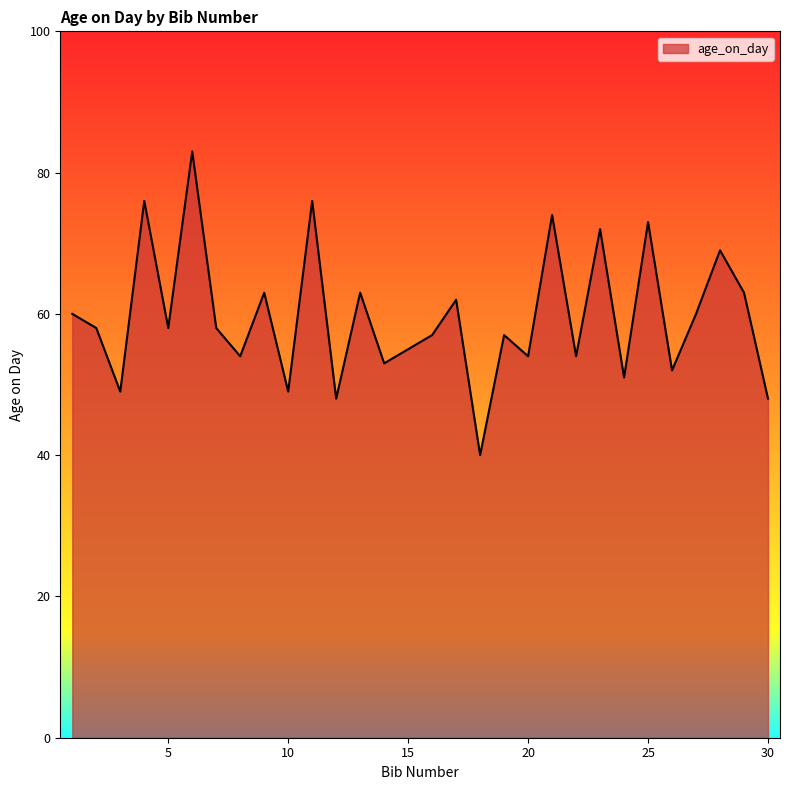

How many lines are shown in the chart?

1